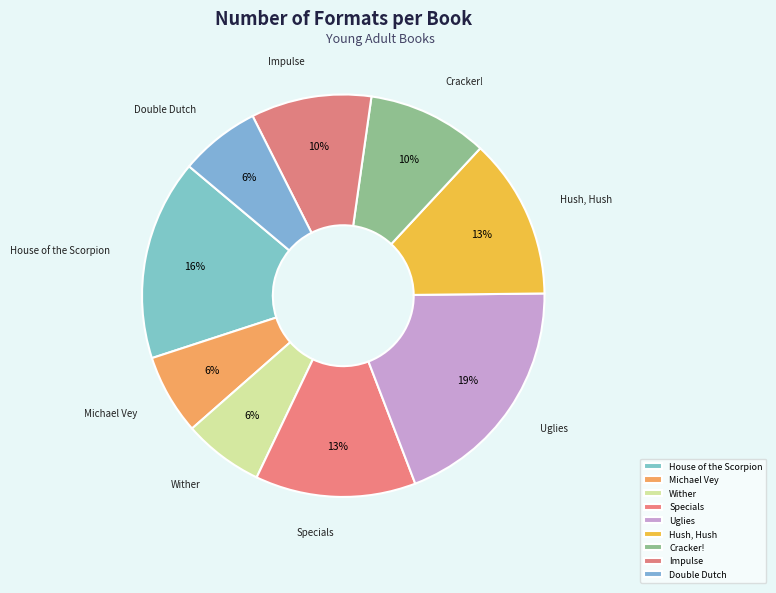

What percentage is the Michael Vey slice, to the nearest percent?

6%